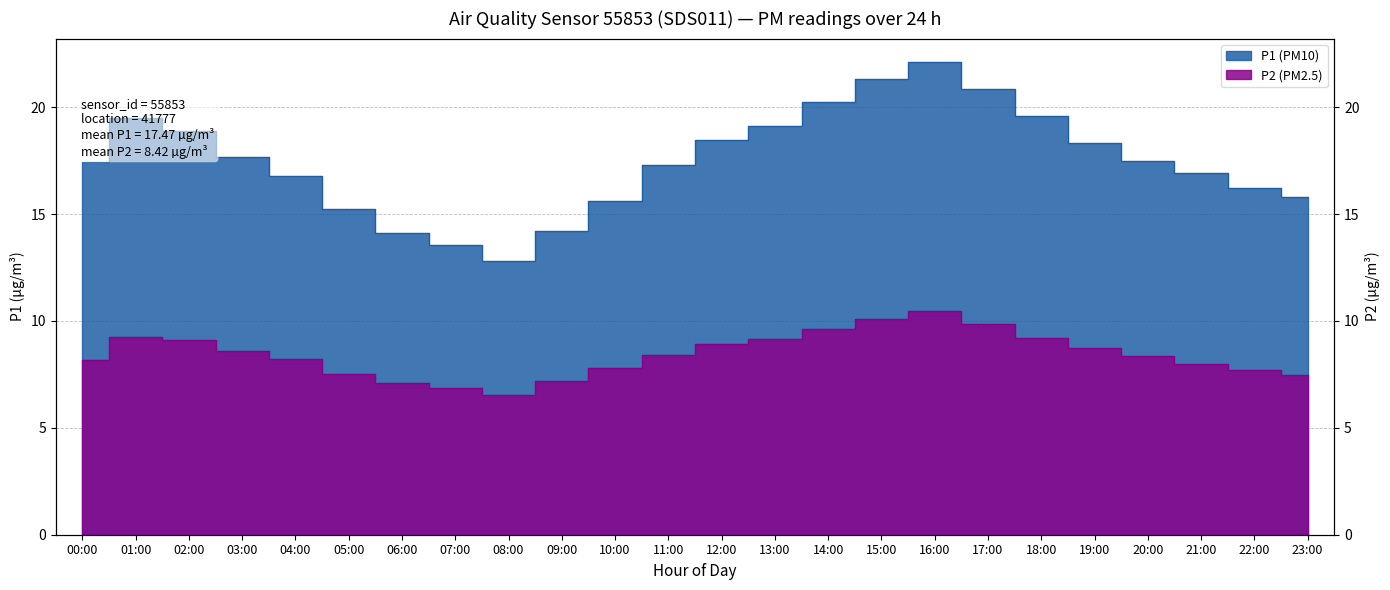

The value of P2 (PM2.5) at 12:00 is 5.4. True or false?

False